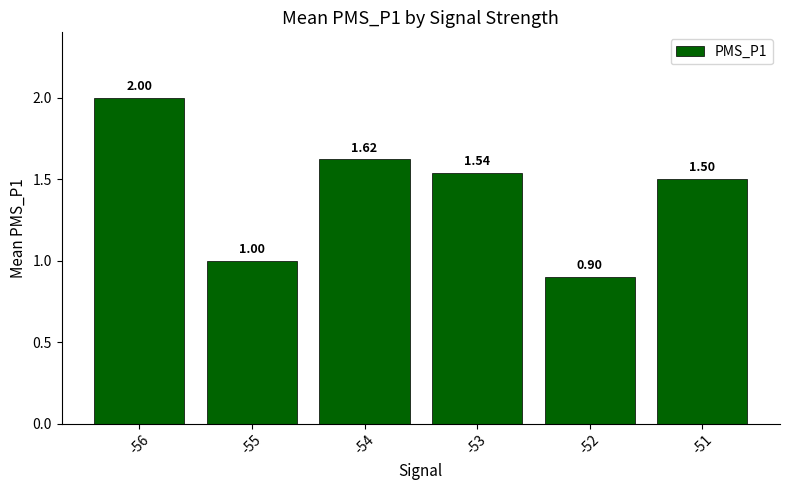

Which has a higher value, -51 or -52?

-51